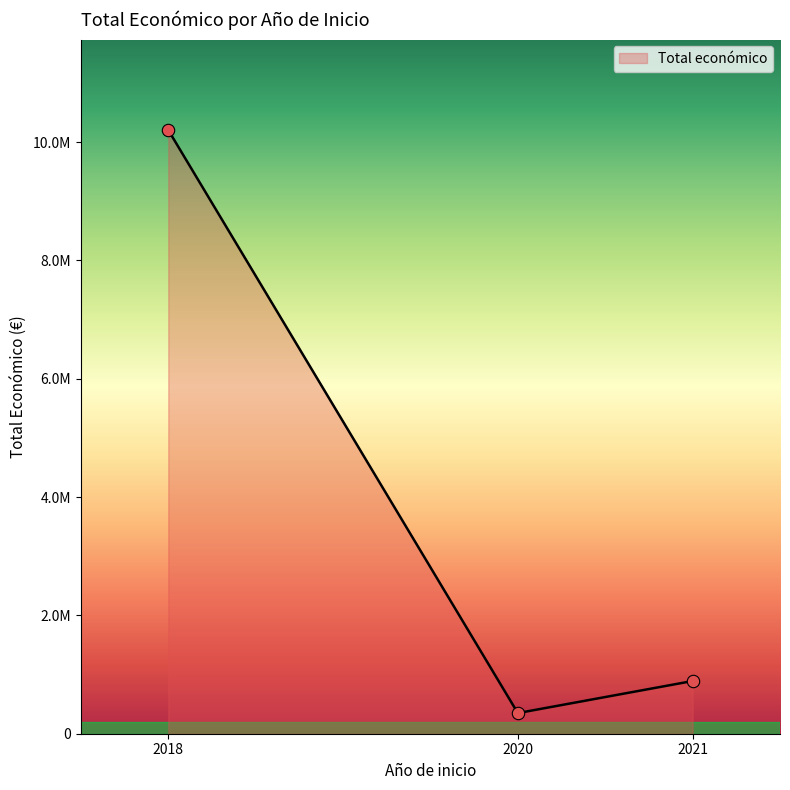

Which has a higher value, 2021 (MICOALGA) or 2020 (ISAB)?

2021 (MICOALGA)